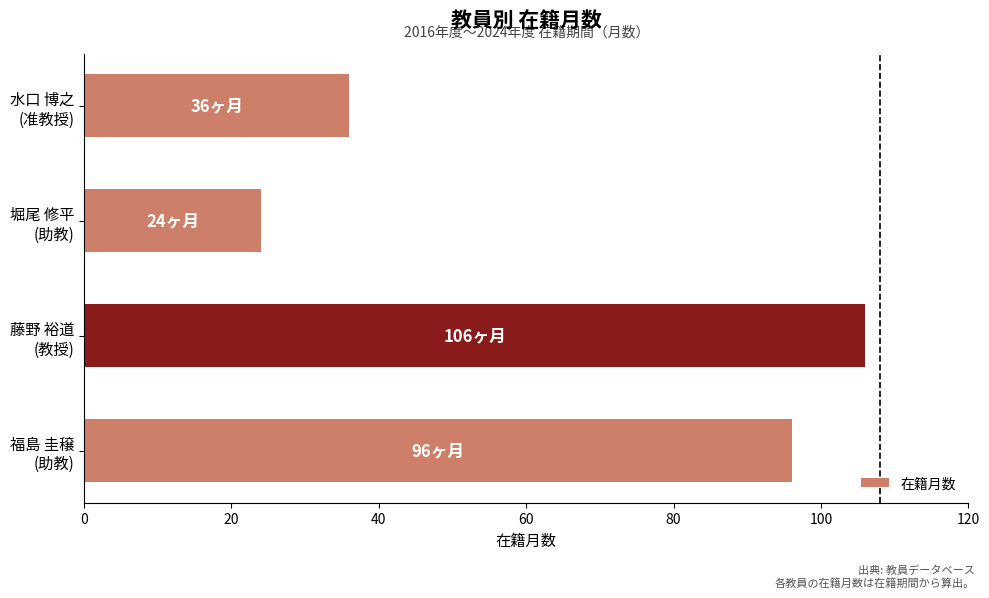

What is the minimum value shown in the chart?

24